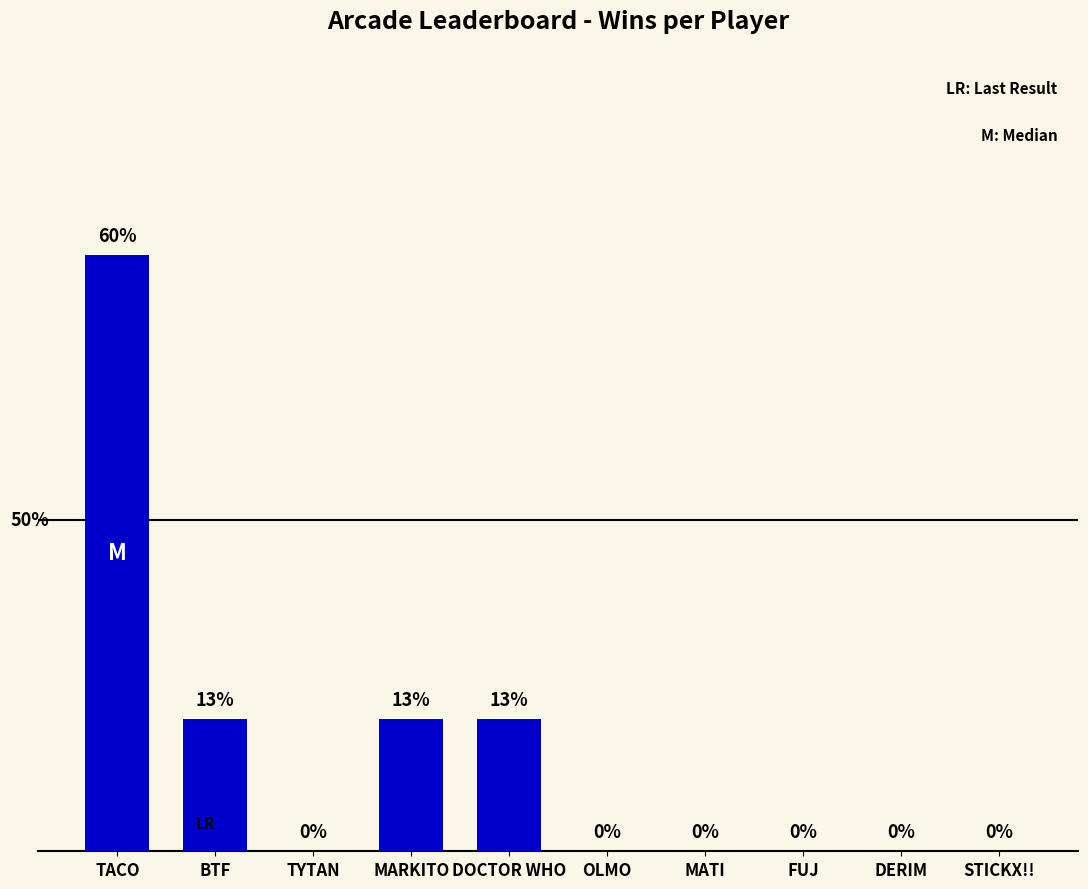

Are the bars horizontal?

No